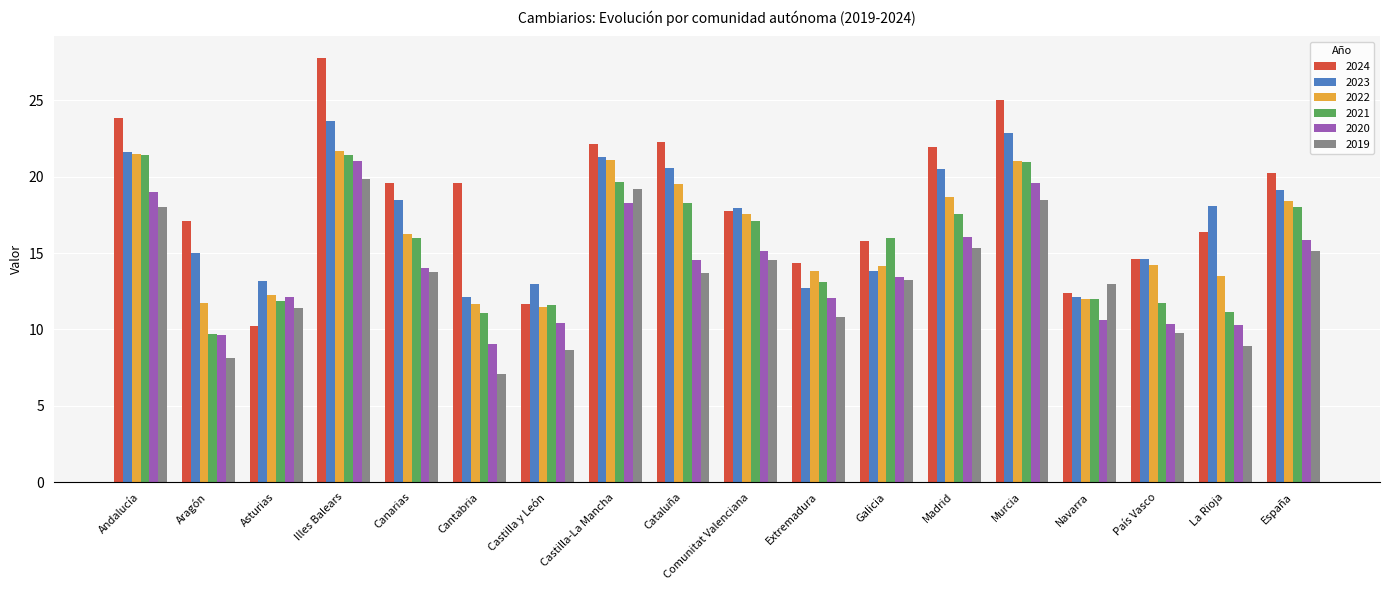

What position from the left is Aragón?

2